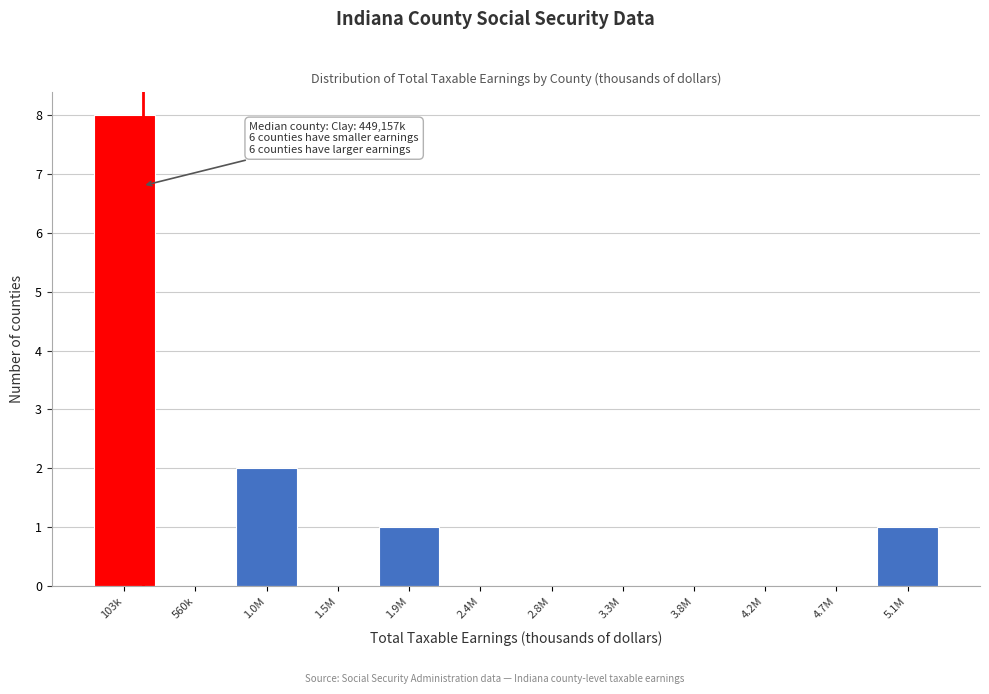

Reading left to right, transcribe all the data shown in this chart.

103k=8	560k=0	1.0M=2	1.5M=0	1.9M=1	2.4M=0	2.8M=0	3.3M=0	3.8M=0	4.2M=0	4.7M=0	5.1M=1